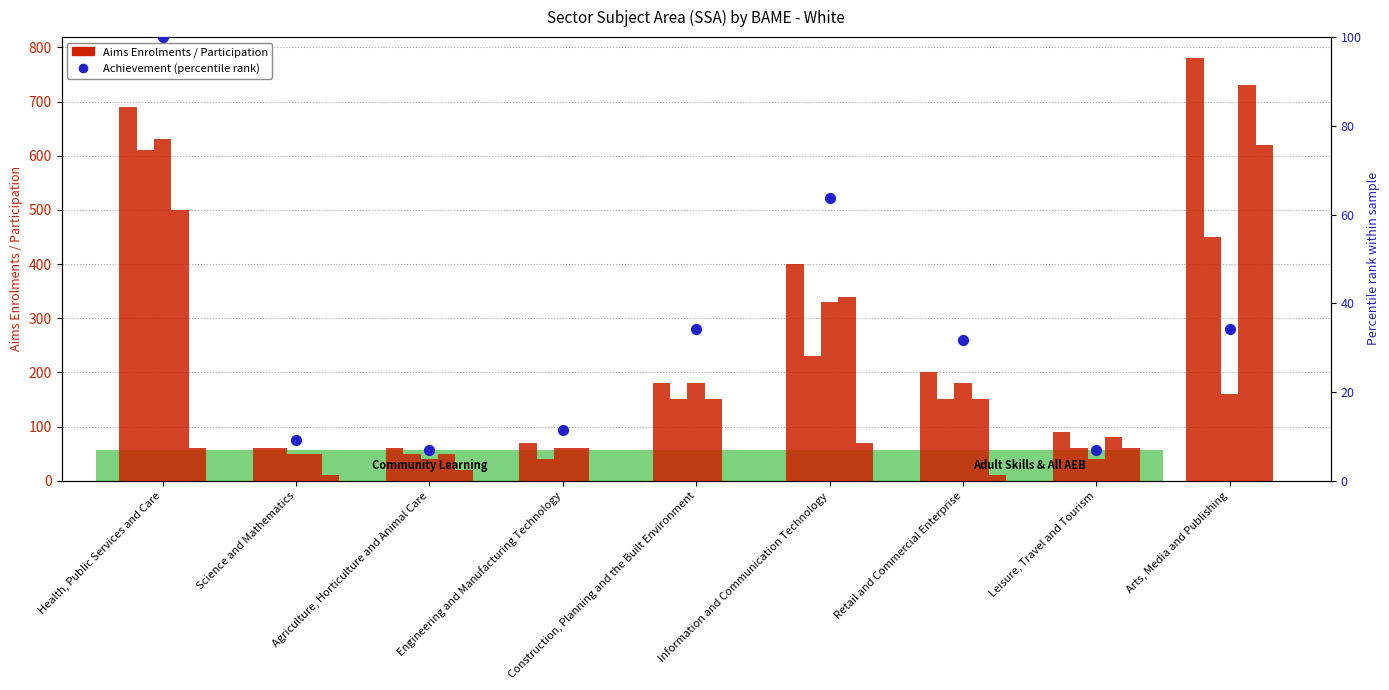

Is the value of All AEB Achievement at Construction, Planning and the Built Environment greater than the value of Community Learning Aims Enrolments at Health, Public Services and Care?

Yes